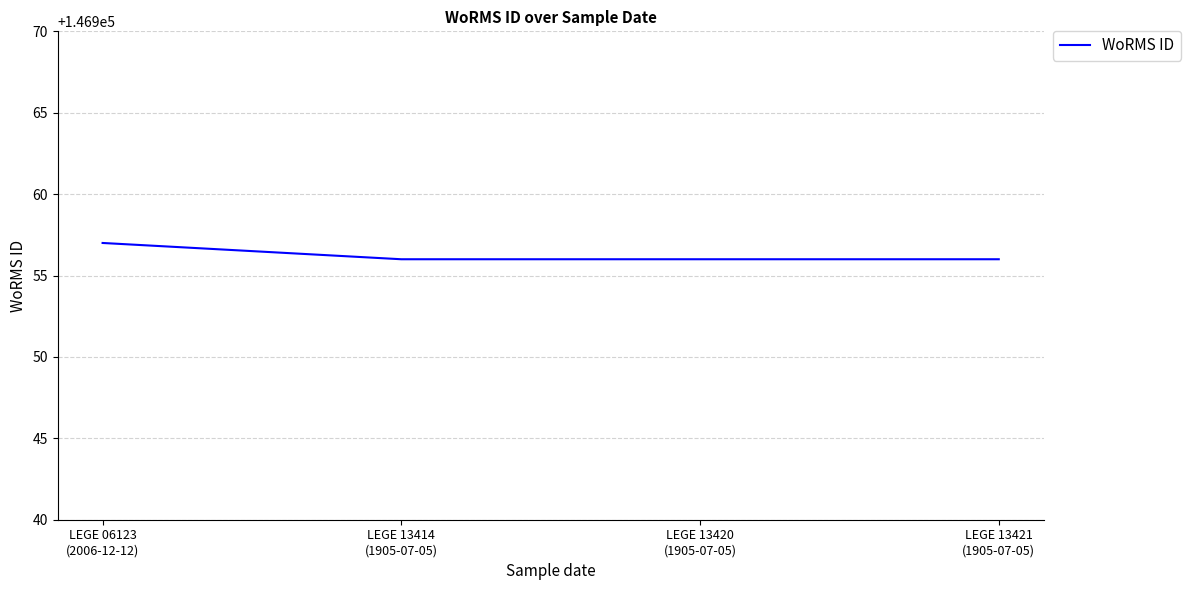

What is the difference between the values at LEGE 13414
(1905-07-05) and LEGE 06123
(2006-12-12)?

1